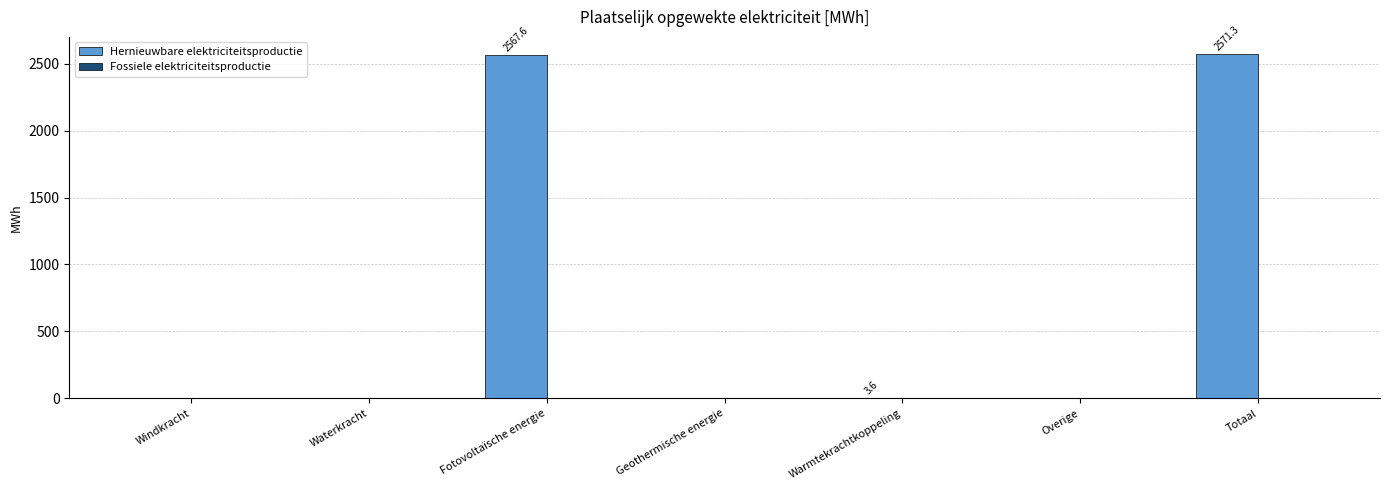

Which has a higher value, Overige or Fotovoltaïsche energie?

Fotovoltaïsche energie